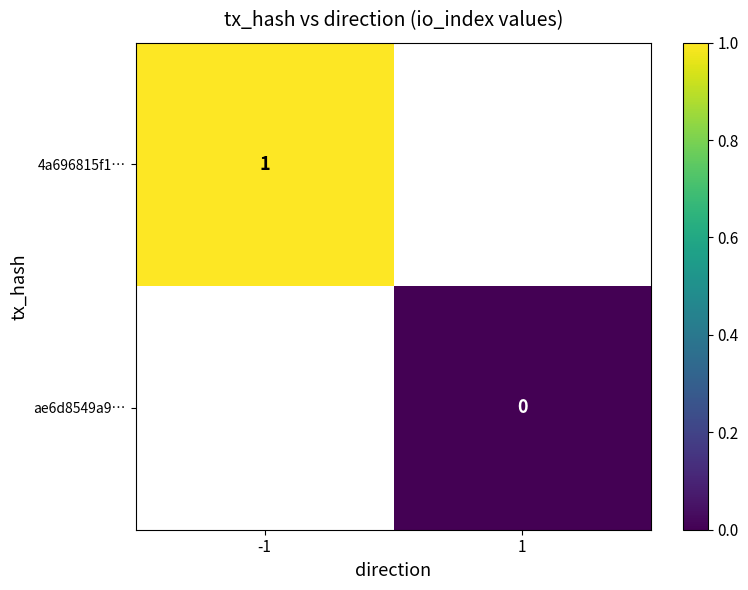

True or false: 4a696815f1… has a value of 1.6 at -1.

False